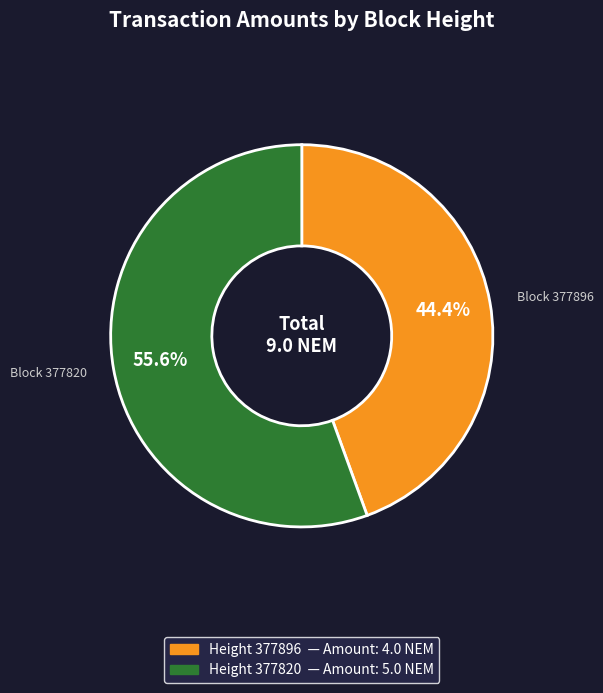

Is there a majority slice in this chart?

Yes